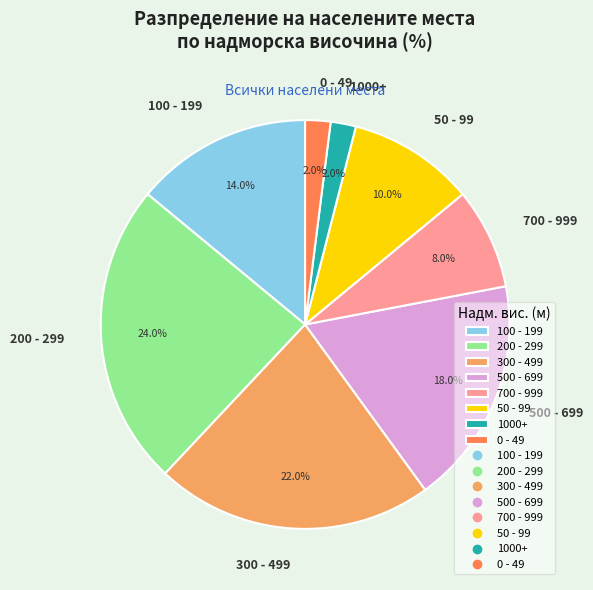

Is there a majority slice in this chart?

No